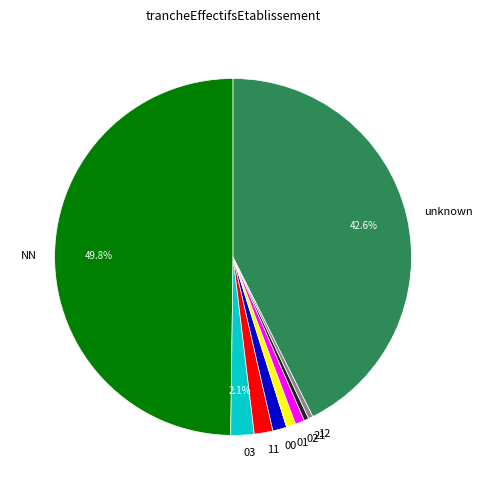

To the nearest percent, what percentage of the pie is NN?

50%